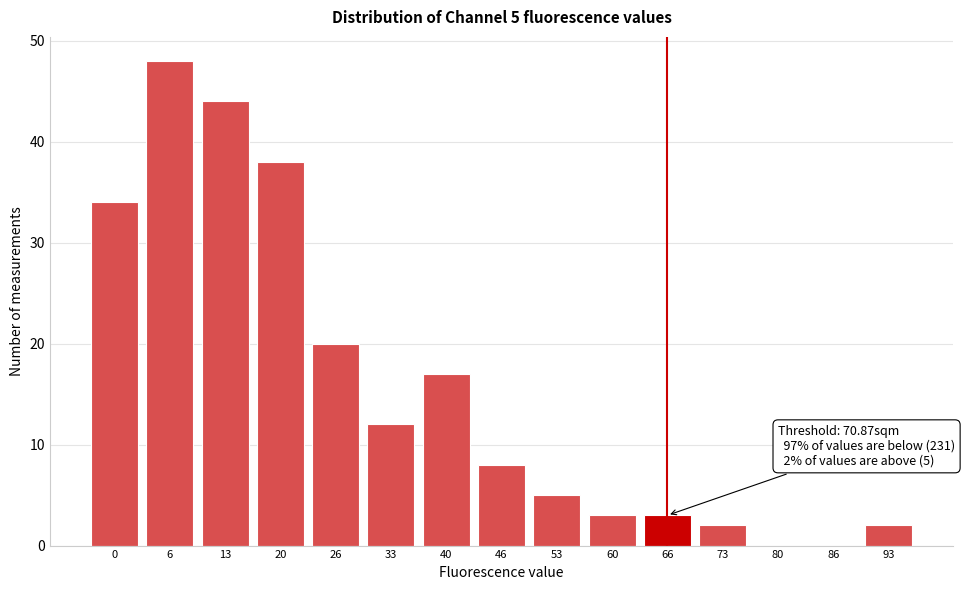

Reading left to right, transcribe all the data shown in this chart.

0=34	6=48	13=44	20=38	26=20	33=12	40=17	46=8	53=5	60=3	66=3	73=2	80=0	86=0	93=2